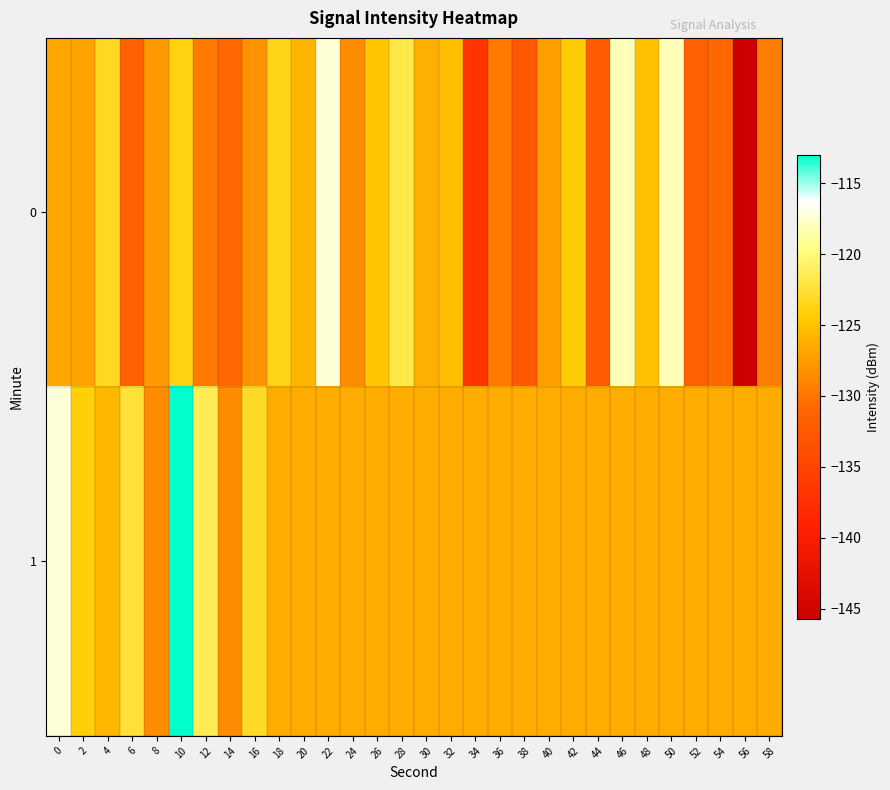

Which label corresponds to the largest value in the chart?

10